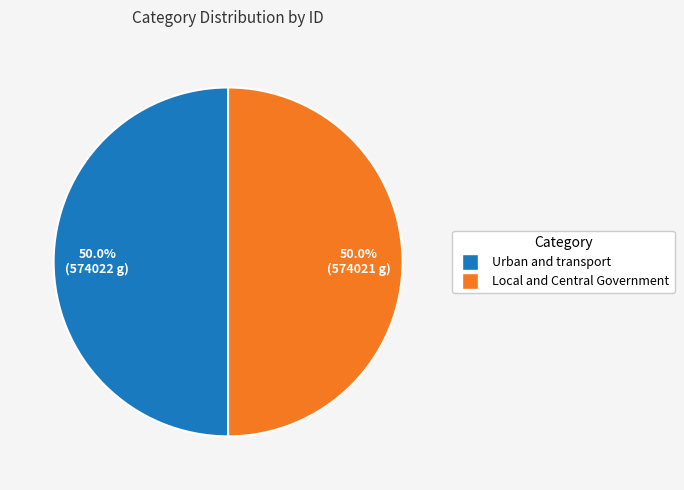

To the nearest percent, what is the average slice percentage?

50%